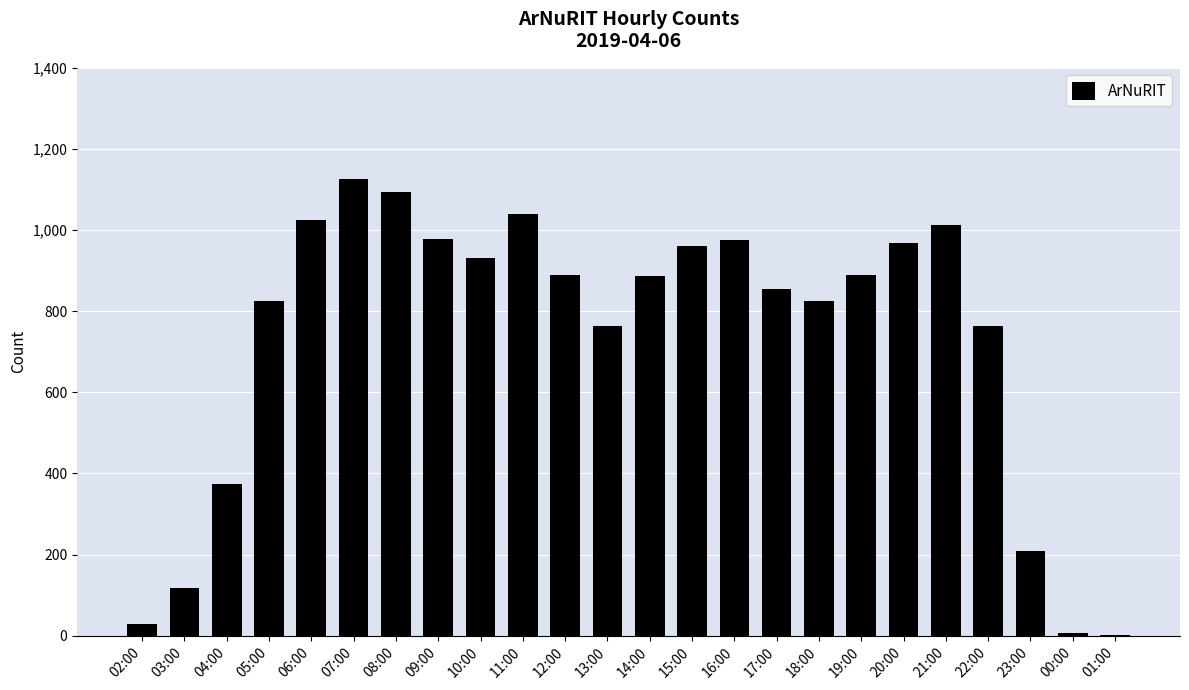

The chart shows a value of 1549 at 12:00. True or false?

False